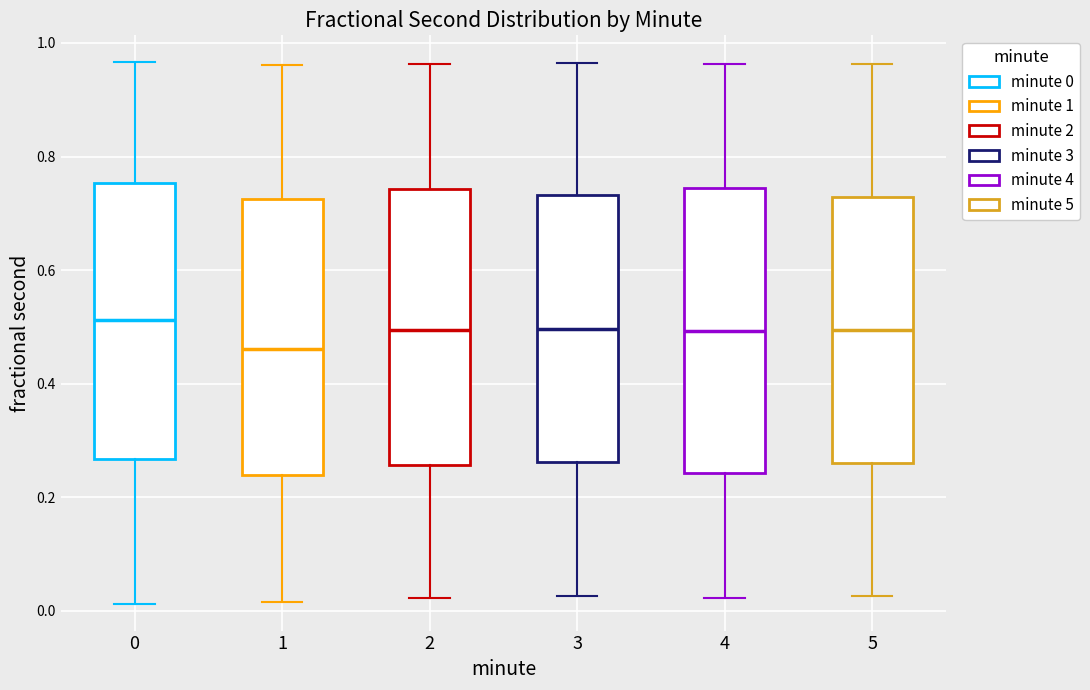

Where does the upper whisker of the box at x = 3 end on the y-axis? The values are not printed on the chart, so give them approximately, as read against the axis.

0.96